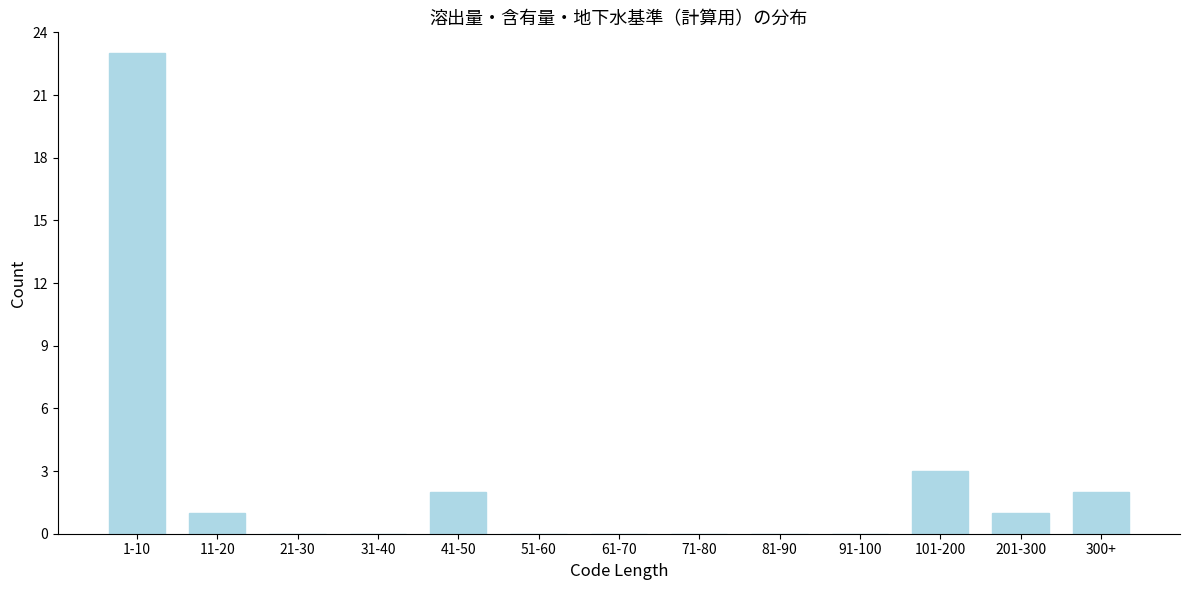

Reading right to left, transcribe all the data shown in this chart.

300+=2	201-300=1	101-200=3	91-100=0	81-90=0	71-80=0	61-70=0	51-60=0	41-50=2	31-40=0	21-30=0	11-20=1	1-10=23